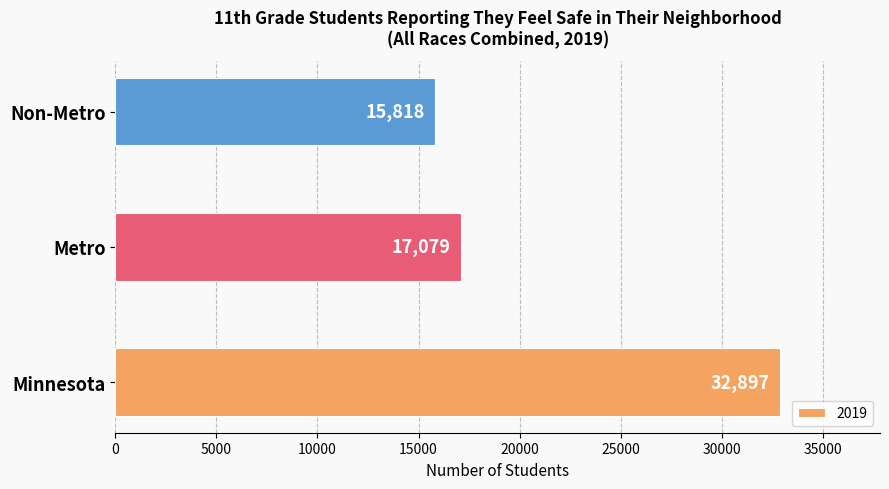

Rank the categories by value from highest to lowest.

Minnesota, Metro, Non-Metro